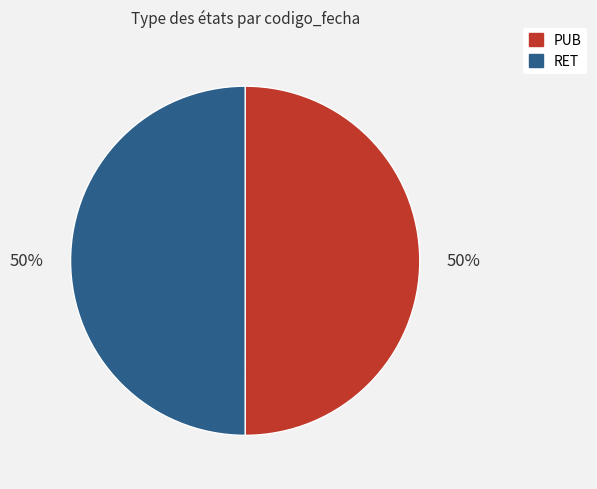

Is the sum of RET and PUB greater than half?

Yes